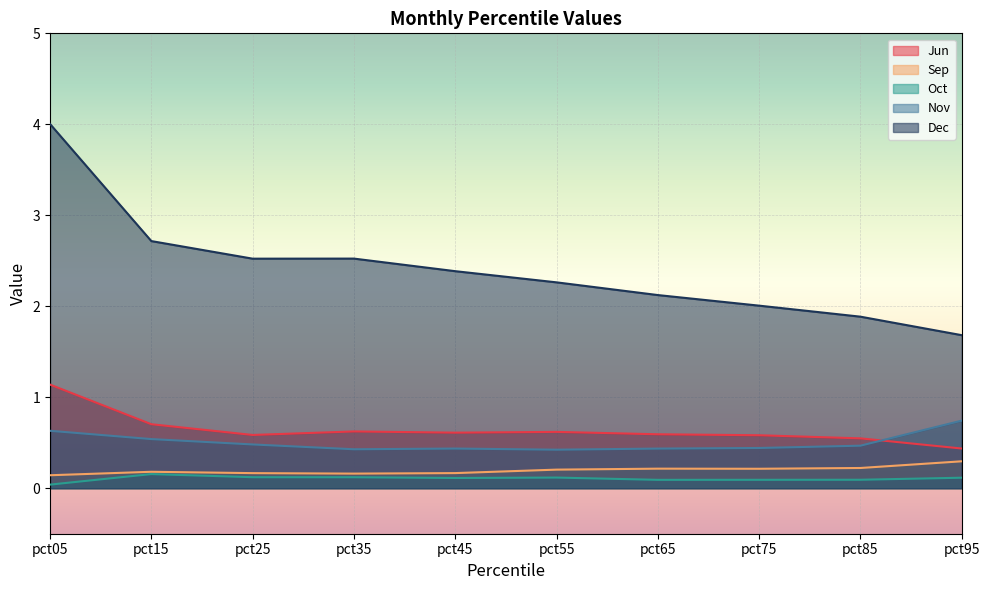

What is the difference between the second highest and minimum values in the Dec series?

1.0